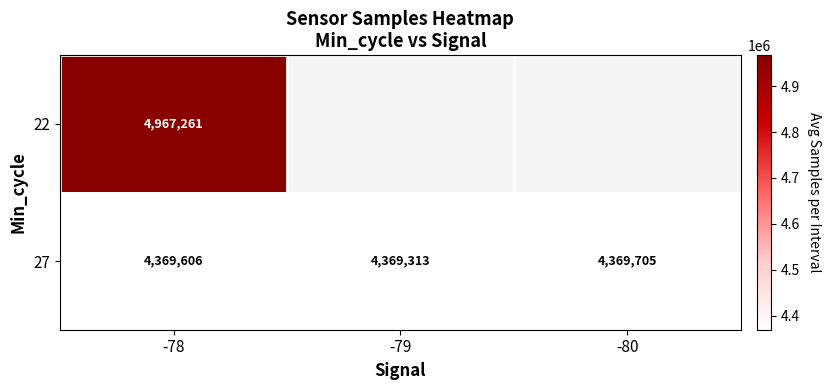

Read the 27 value at -80, to the nearest 5.

4369705